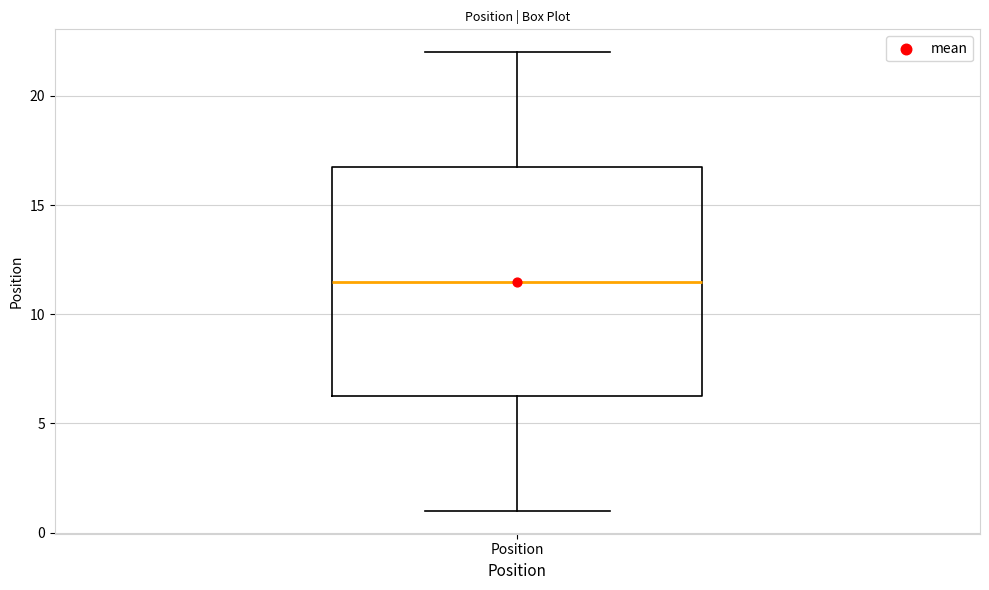

Transcribe this box plot: give where the median line is, the range the box spans, and where the two whiskers end, as read against the y-axis. The values are not printed on the chart, so give them approximately, as read against the axis.

median 11.5, box 6.5 to 17.0, whiskers 1.0 to 22.0